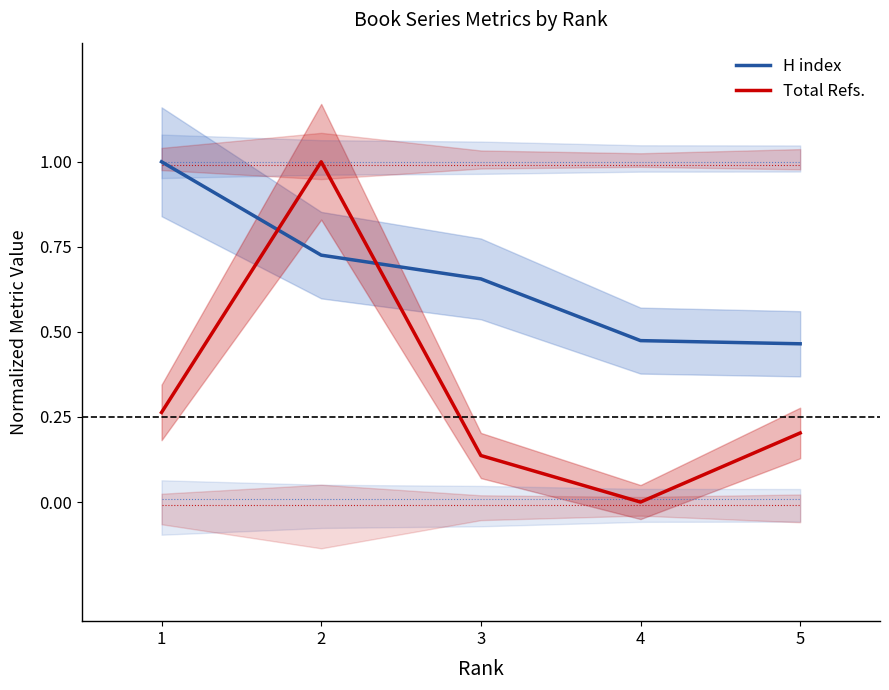

Which category has the highest value in the H index series?

1